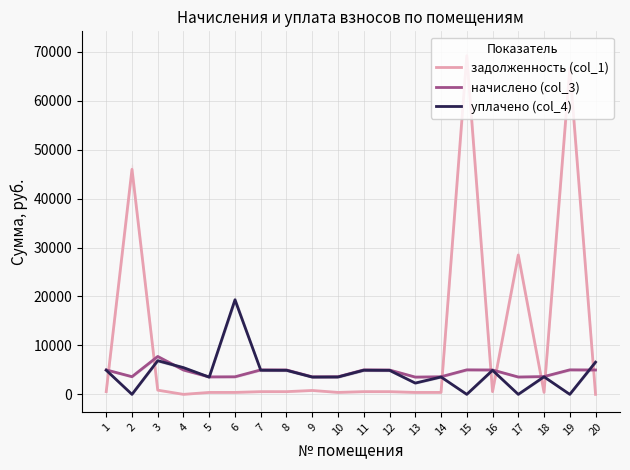

What is the total value across all series at 19?

71703.2